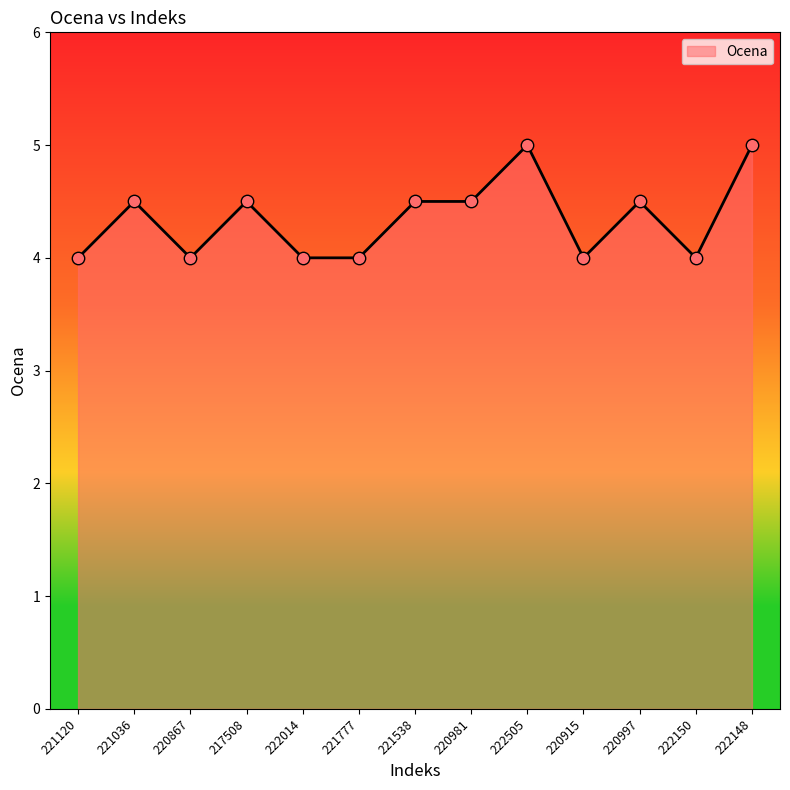

What is the ratio of the value at 220997 to the value at 221538?

1.0